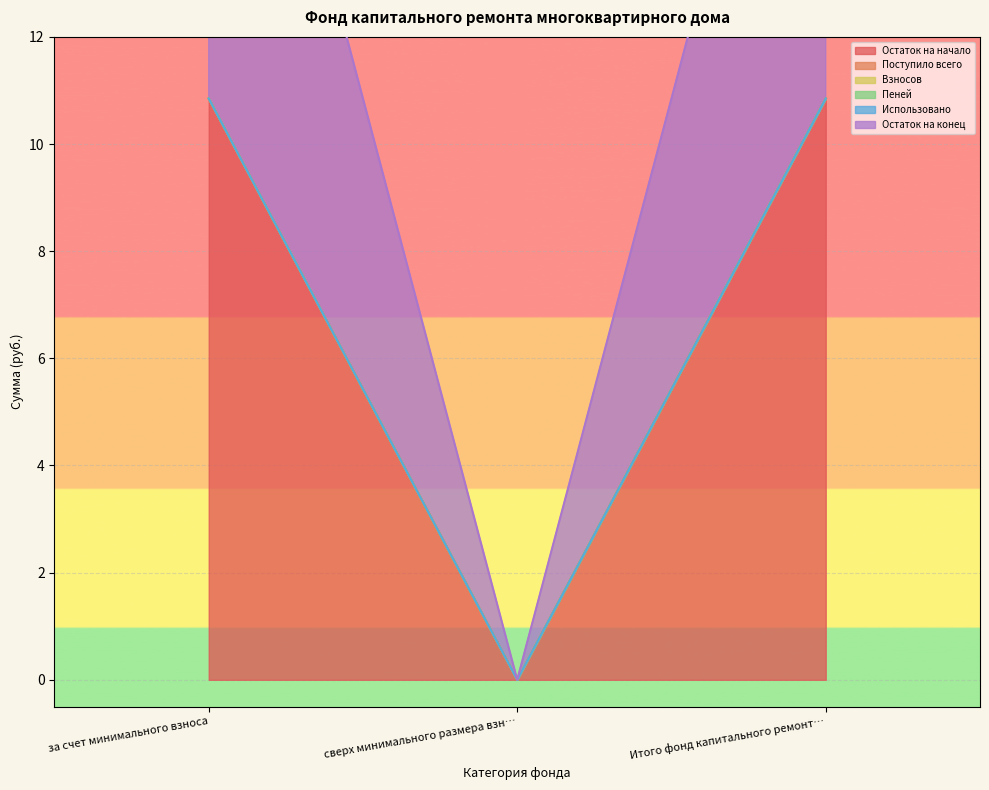

What is the average value of the Остаток на конец series?

7.2